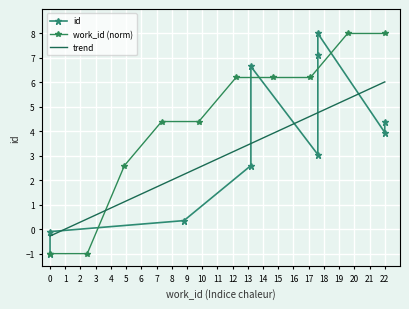

What is the highest value of the work_id (norm) series?

8.0